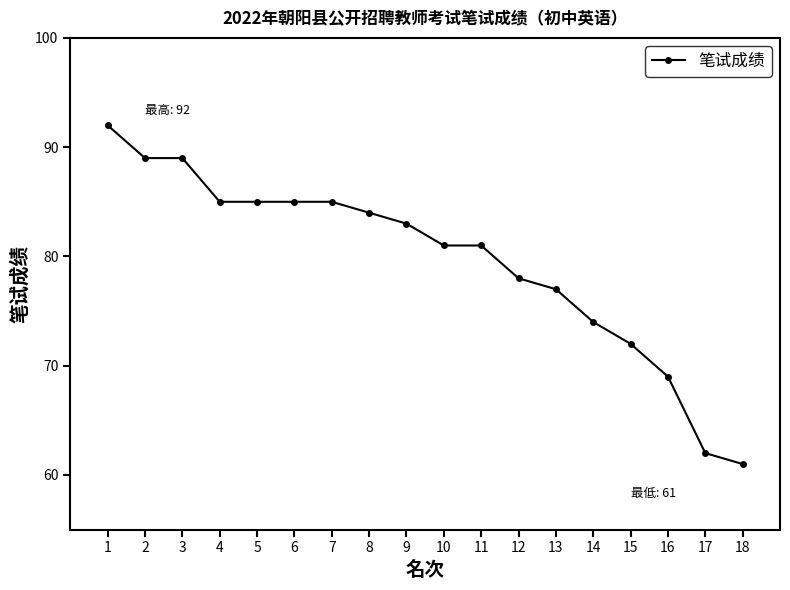

How many data points are less than 83?

9